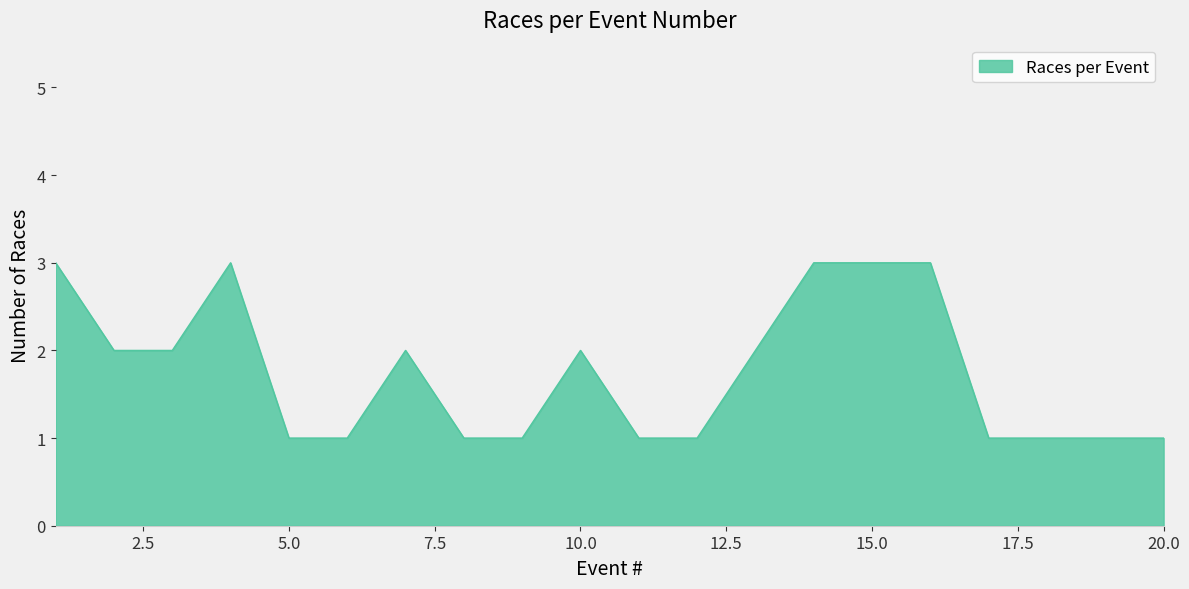

What is the maximum value shown in the chart?

3